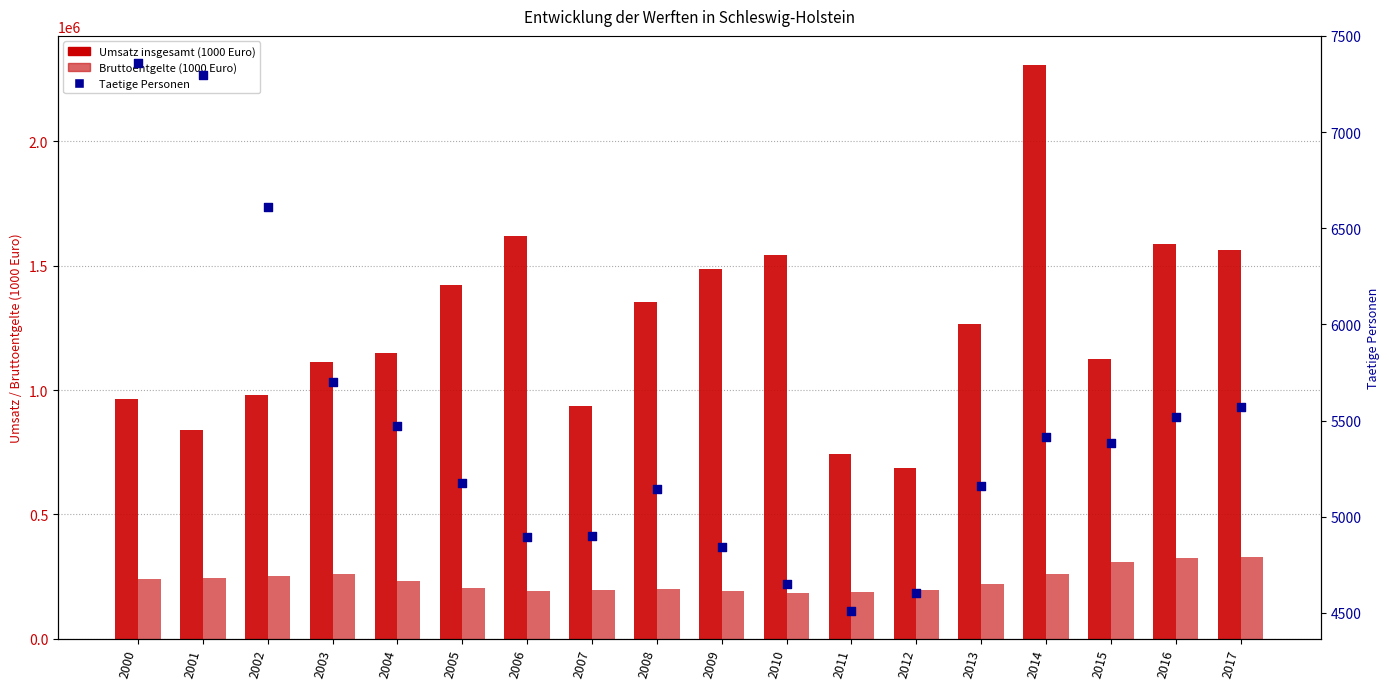

Which series has the largest Y range (max minus min)?

Umsatz insgesamt (1000 Euro)